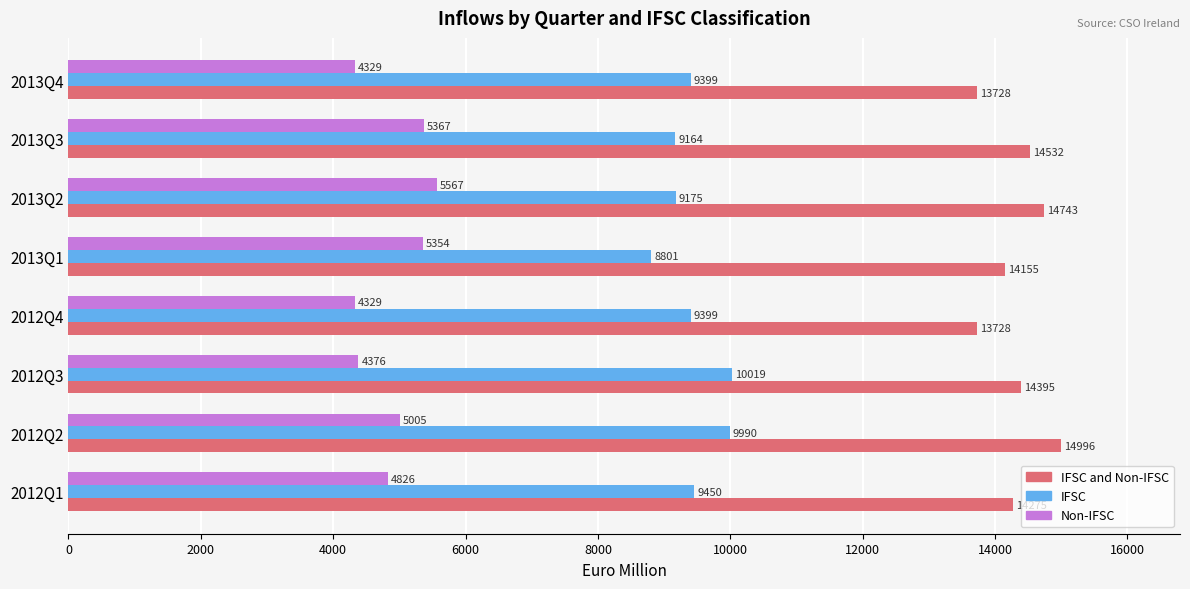

What is the greatest value displayed?

14996